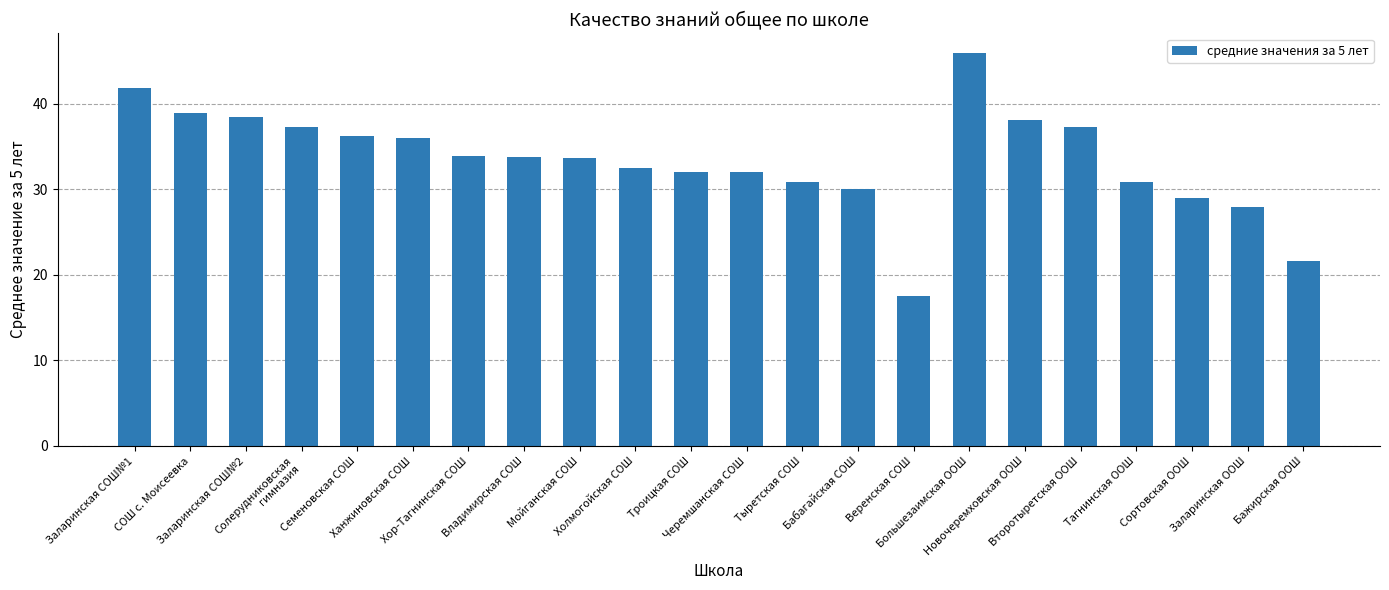

What is the value of the 1st bar from the left?

41.8